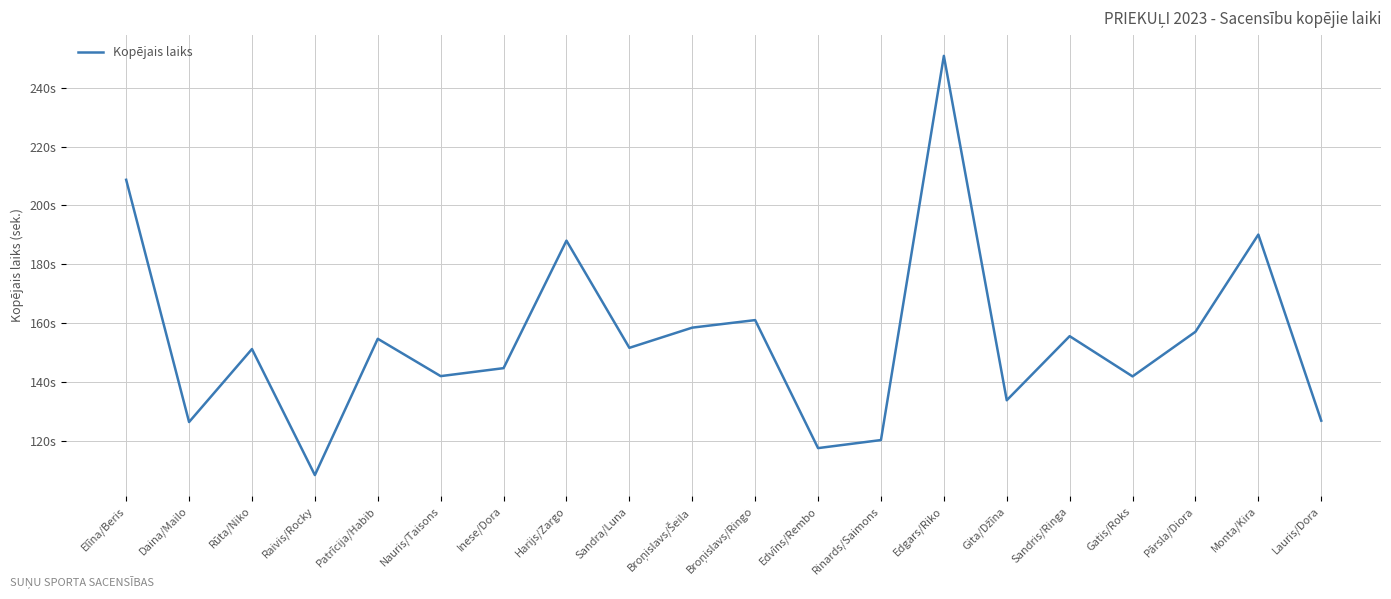

What position from the right is Broņislavs/Šeila?

11